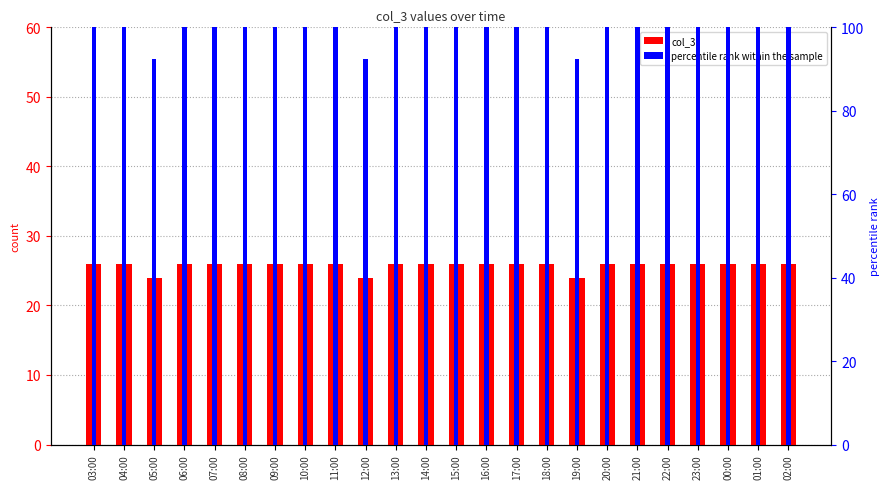

Are the bars grouped side by side (vs. stacked)?

Yes